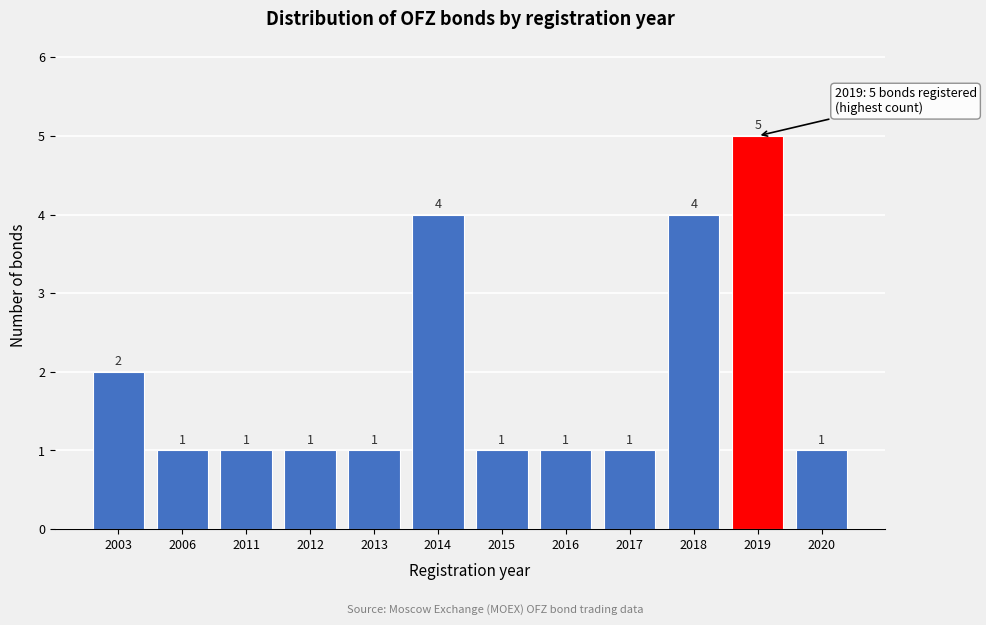

Reading left to right, transcribe all the data shown in this chart.

2	1	1	1	1	4	1	1	1	4	5	1